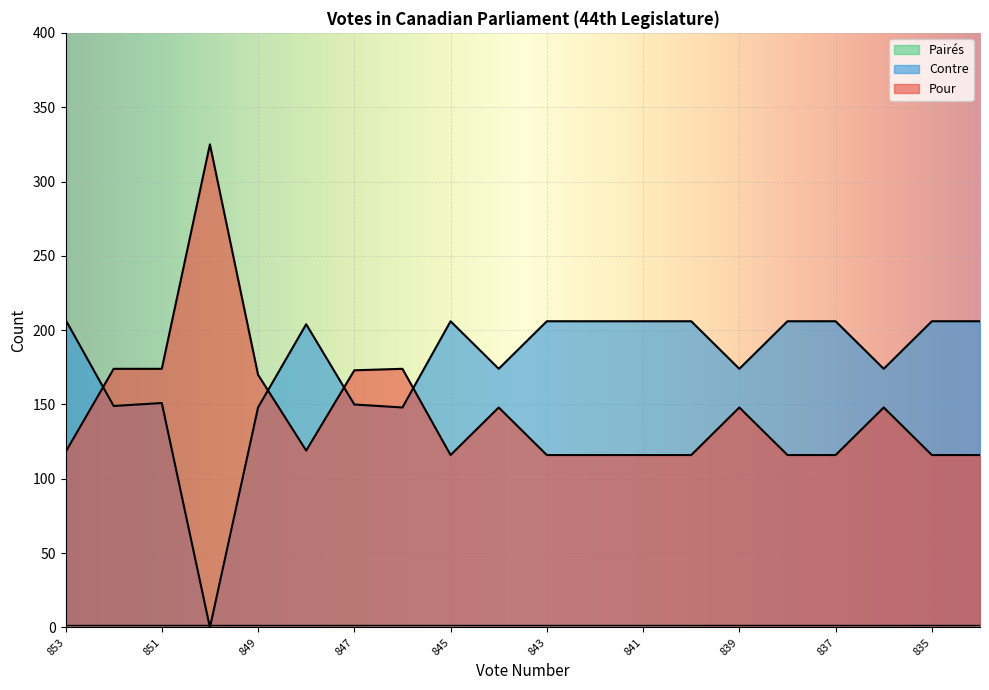

Rank the series at 847 from lowest to highest value.

Contre, Pour